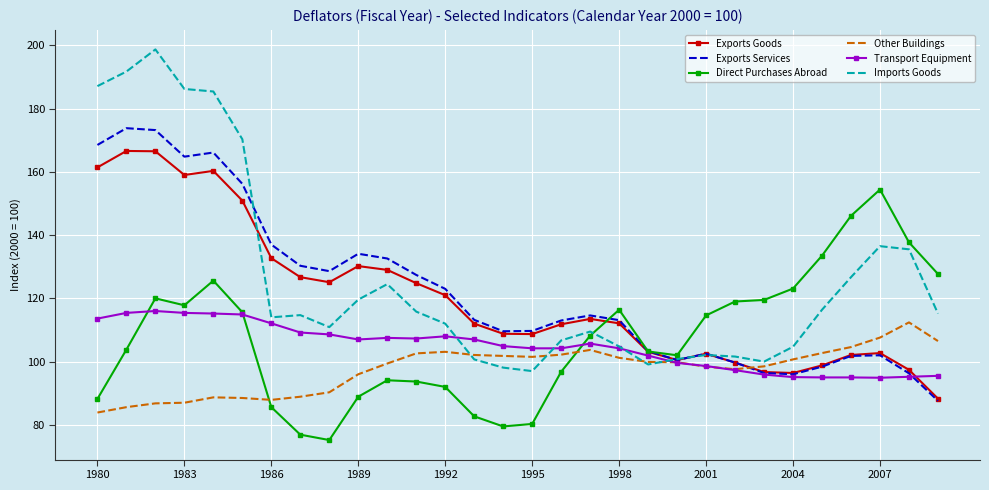

What is the minimum value for Direct Purchases Abroad?

75.2